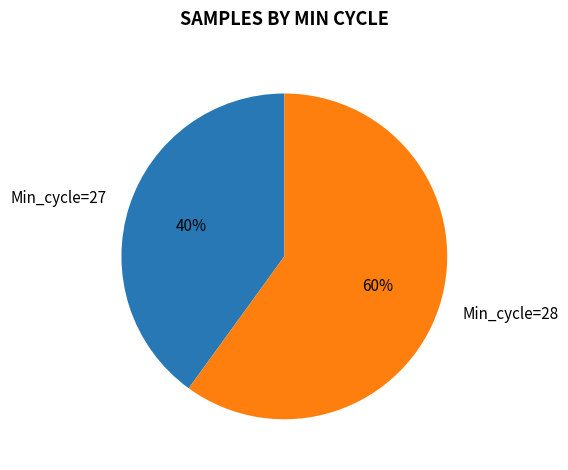

To the nearest percent, what is the difference between the Min_cycle=28 and Min_cycle=27 slice percentages?

20%